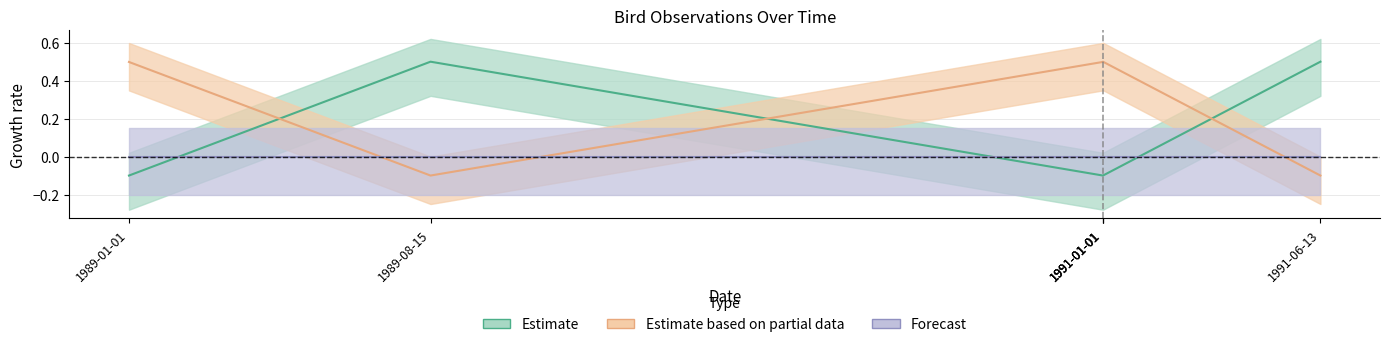

The Estimate based on partial data series shows 0.7 at 1991-01-01. True or false?

False